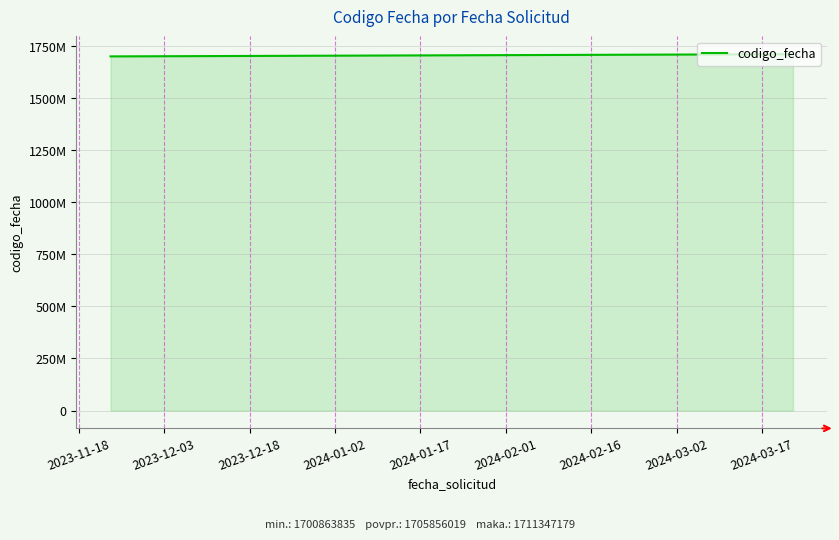

What is the minimum value shown in the chart?

1700863835